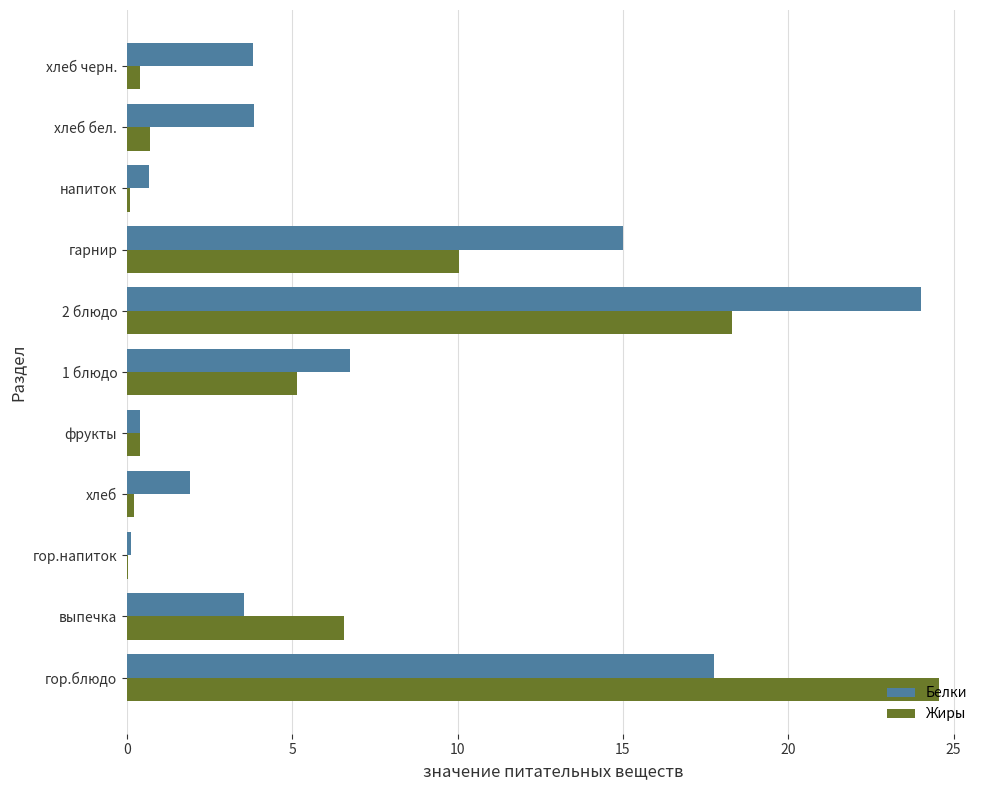

The Белки series shows 13.1 at 2 блюдо. True or false?

False